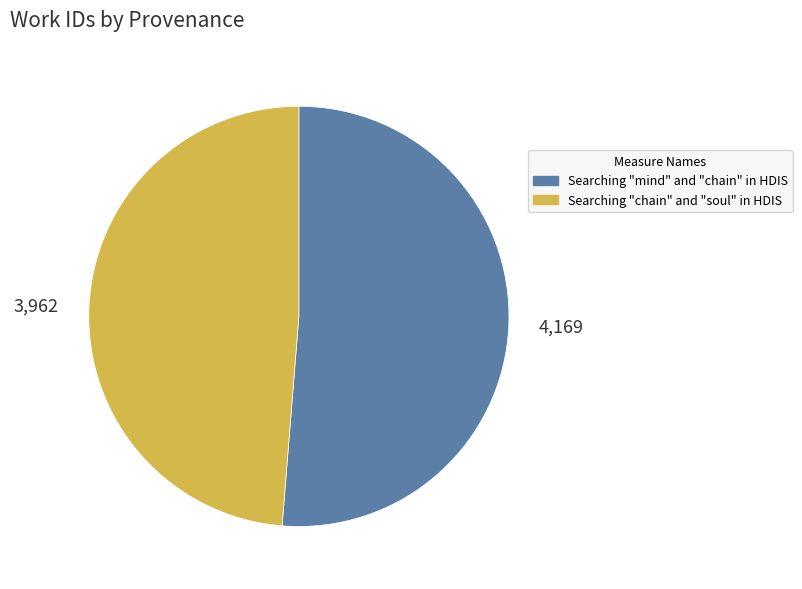

Rank the categories by value from highest to lowest.

Searching "mind" and "chain" in HDIS, Searching "chain" and "soul" in HDIS